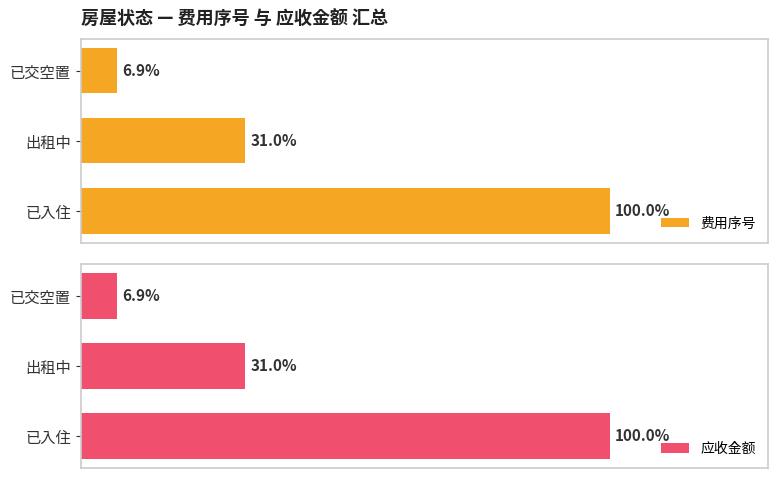

Reading right to left, extract all data points from this chart.

费用序号: 6	27	87
应收金额: 200	900	2900